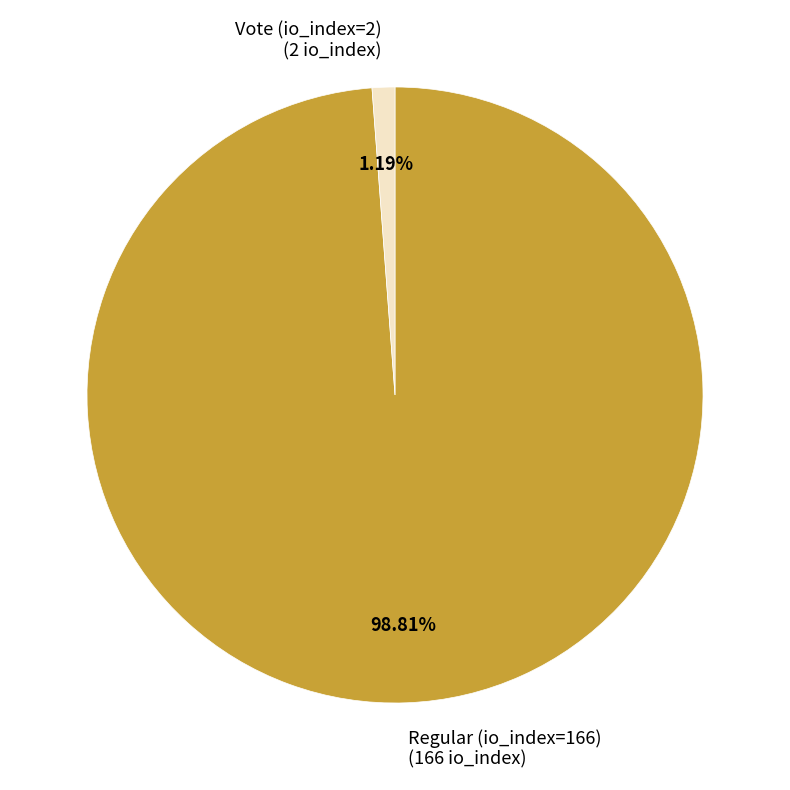

To the nearest percent, what percentage of the pie is Vote (io_index=2)?

1%